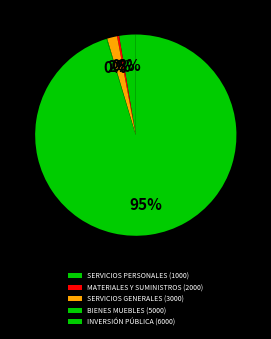

Which slice is the smallest?

BIENES MUEBLES